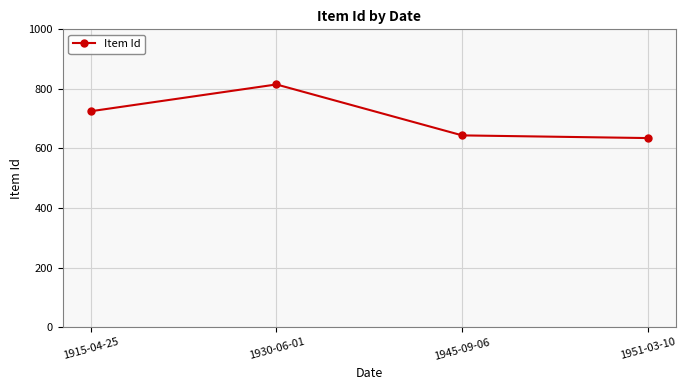

What is the greatest value displayed?

815